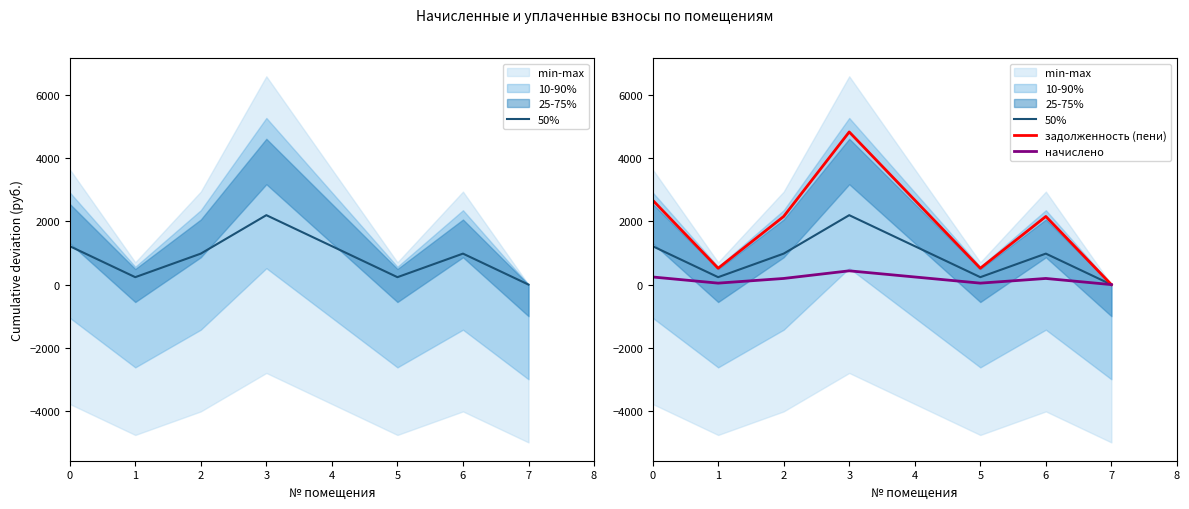

At which category is the sum across all series the highest?

3